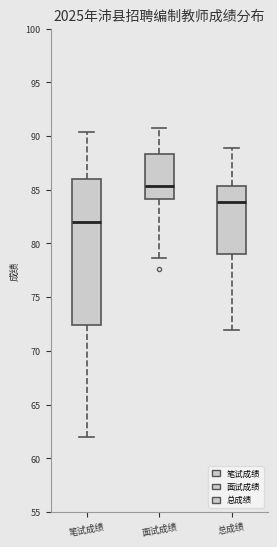

Which box has the lowest median line?

笔试成绩